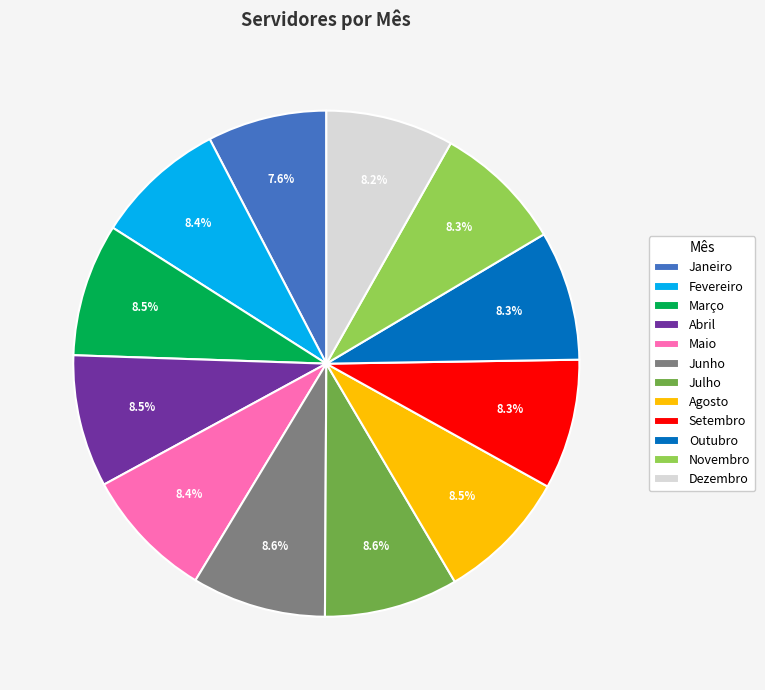

What is the smallest slice in the pie chart?

Janeiro